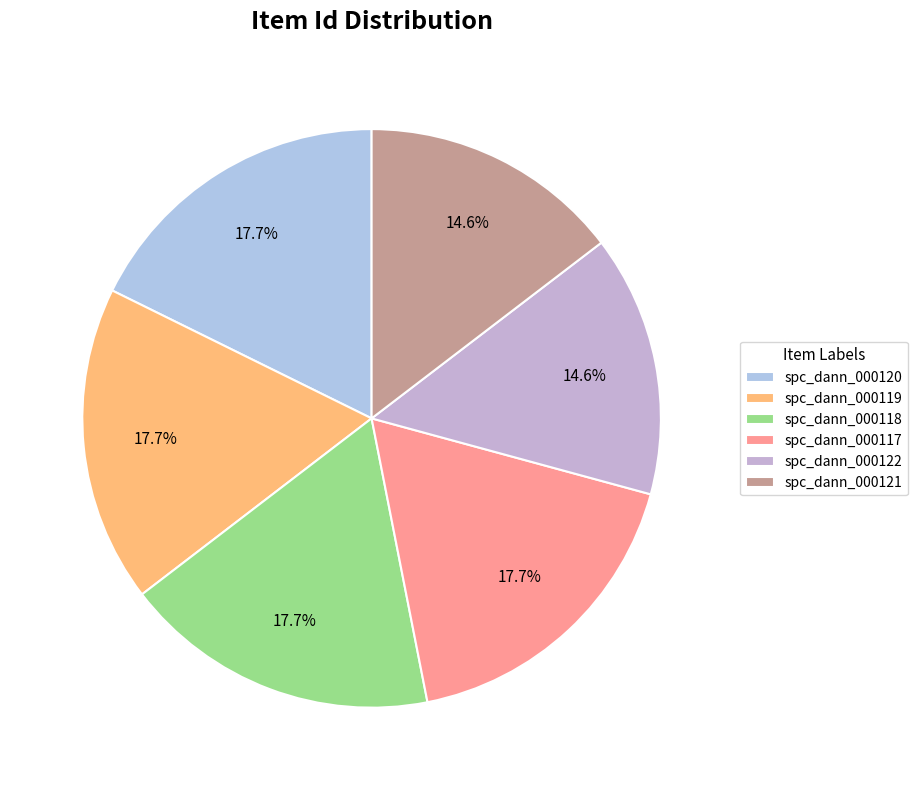

Approximately how many times larger is the value at spc_dann_000117 compared to spc_dann_000122?

1.2